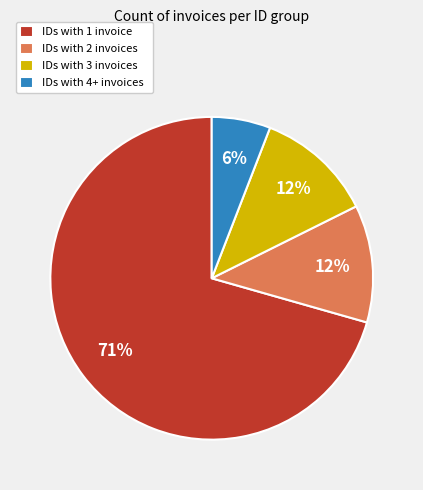

Is there a majority slice in this chart?

Yes